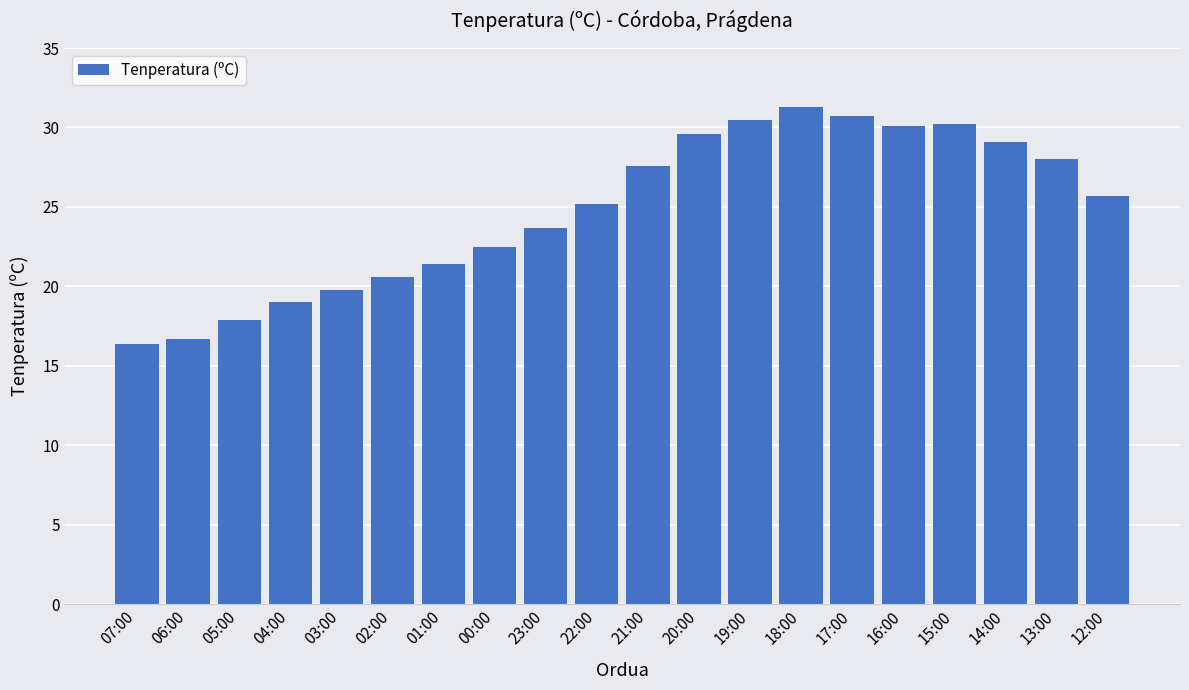

Are the bars horizontal?

No